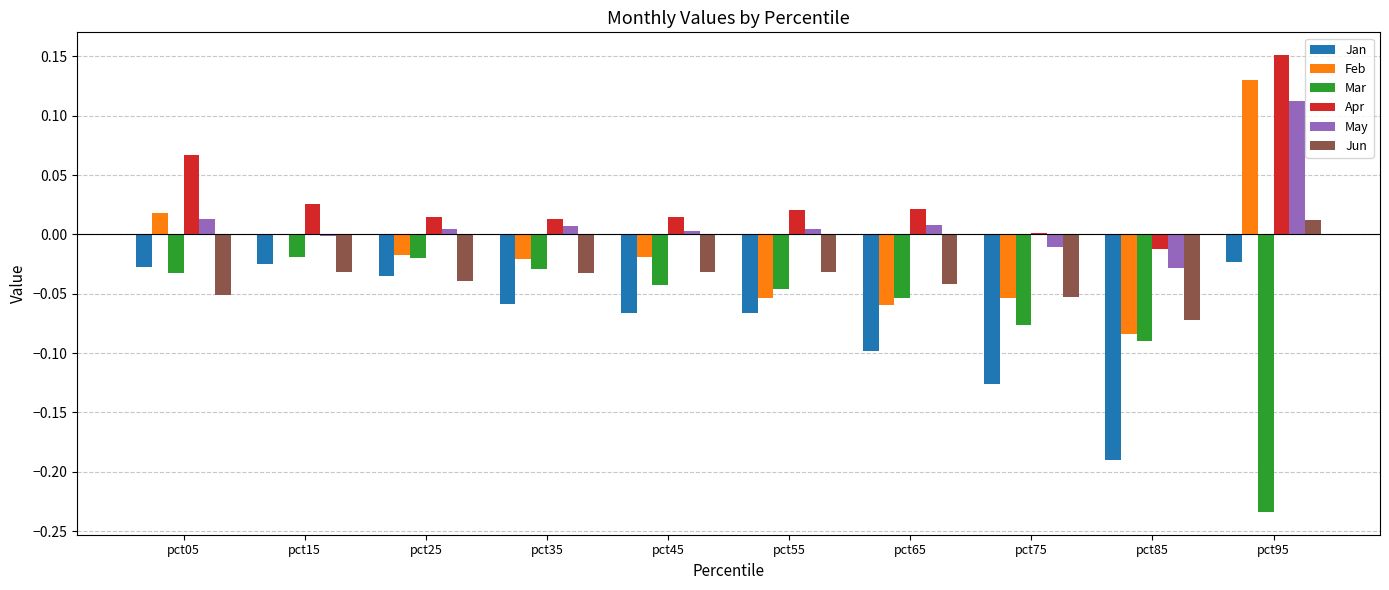

At which label does Jun reach its peak?

pct95